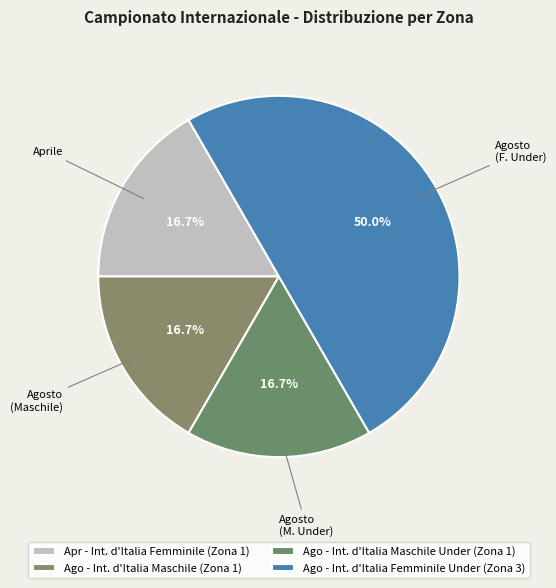

Count the number of slices in the pie.

4